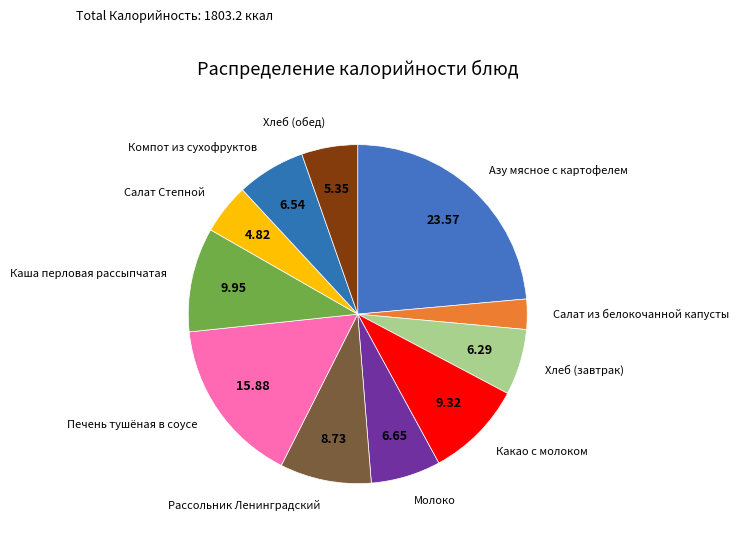

The Рассольник Ленинградский slice represents 9% of the pie. True or false?

True